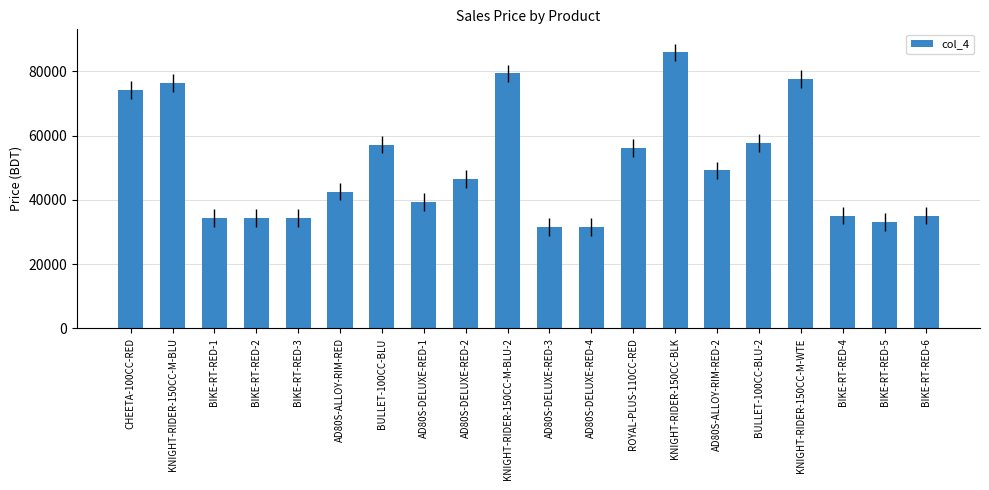

The chart shows a value of 6762.3 at BIKE-RT-RED-5. True or false?

False